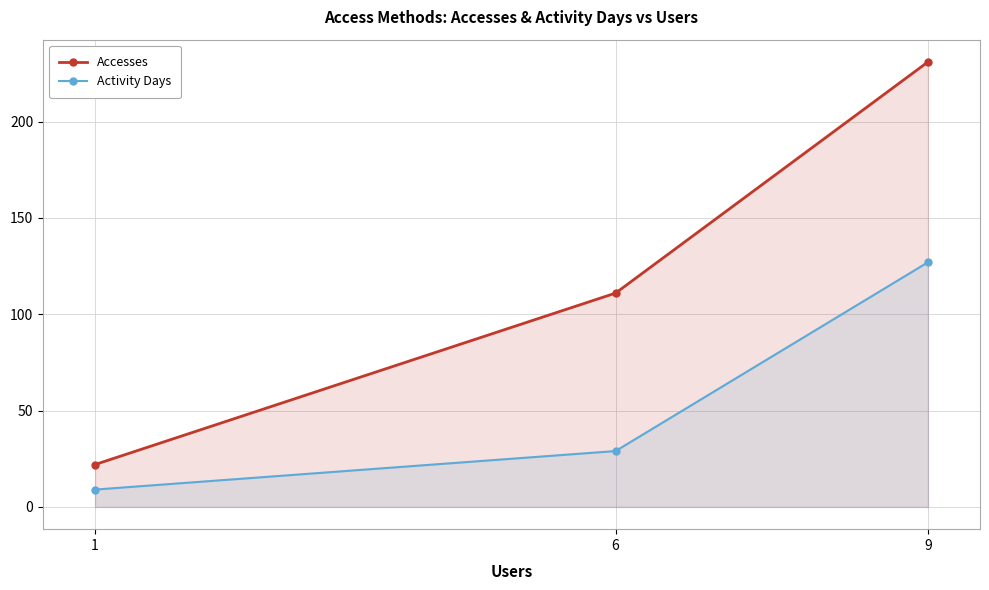

Reading left to right, what are all the values shown in this chart?

Accesses: 22	111	231
Activity Days: 9	29	127